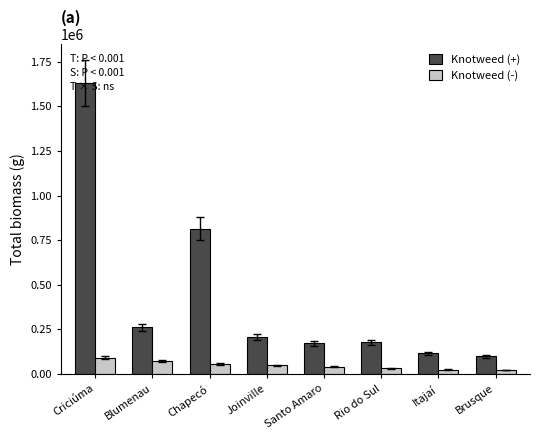

What is the minimum value for Knotweed (-)?

22200.0